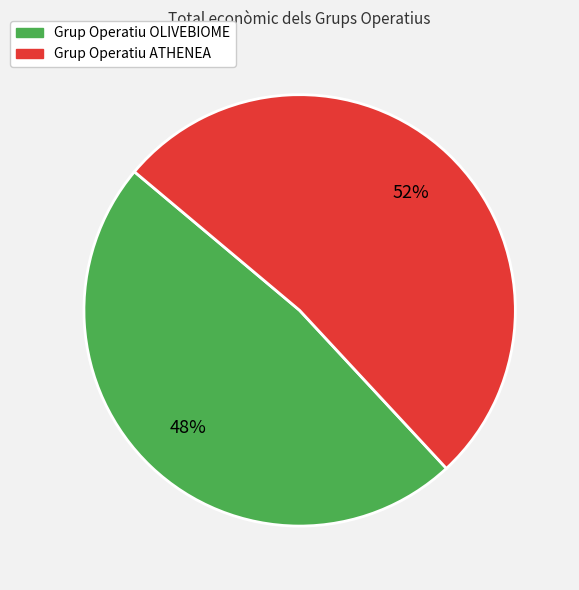

Does Grup Operatiu OLIVEBIOME represent more than half of the total?

No